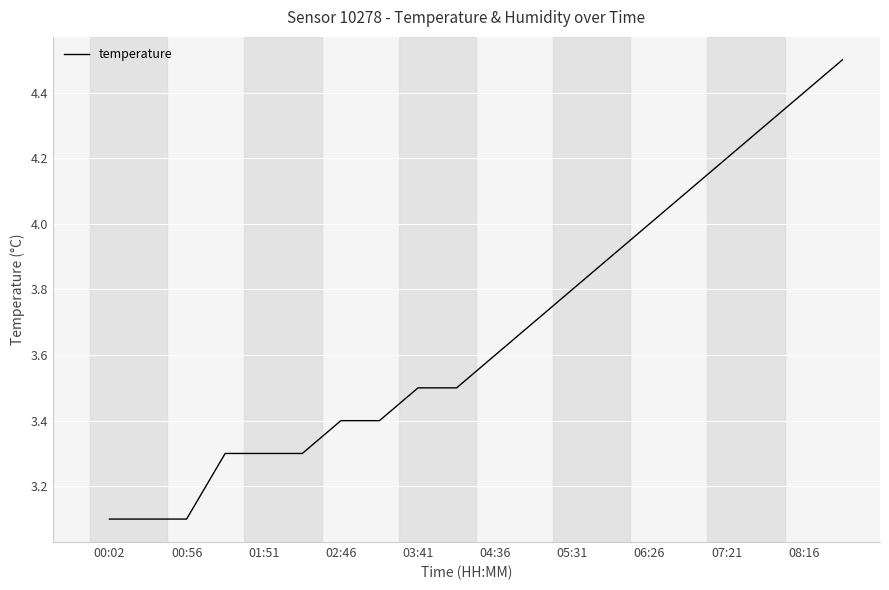

What is the sum of all values?

73.5